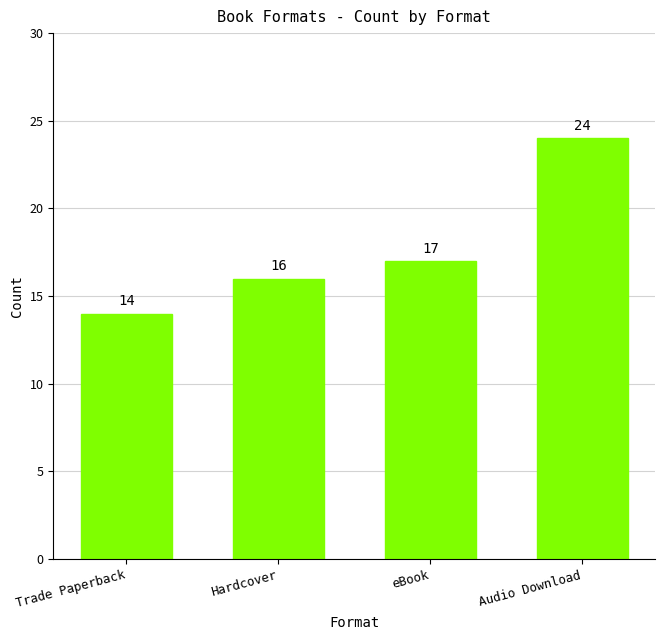

Reading right to left, list all the values displayed in this chart.

24	17	16	14